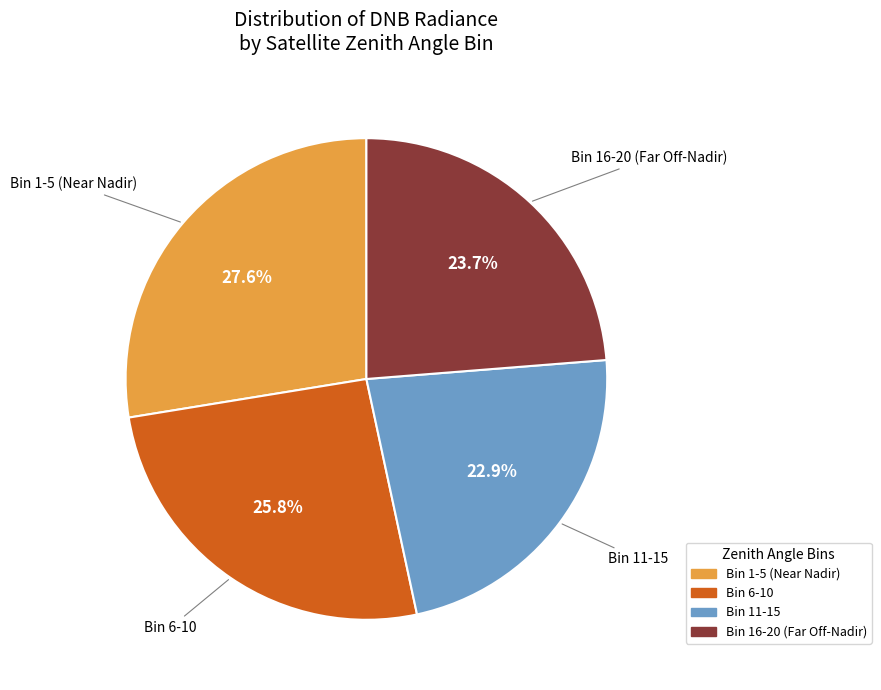

Does any single category account for the majority?

No